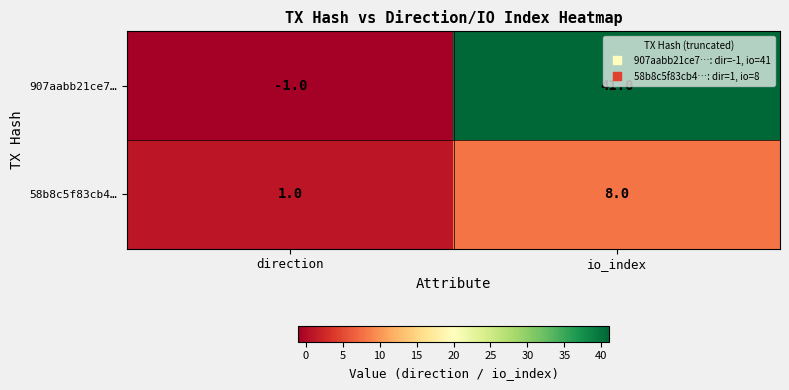

Which label corresponds to the largest value in the chart?

io_index